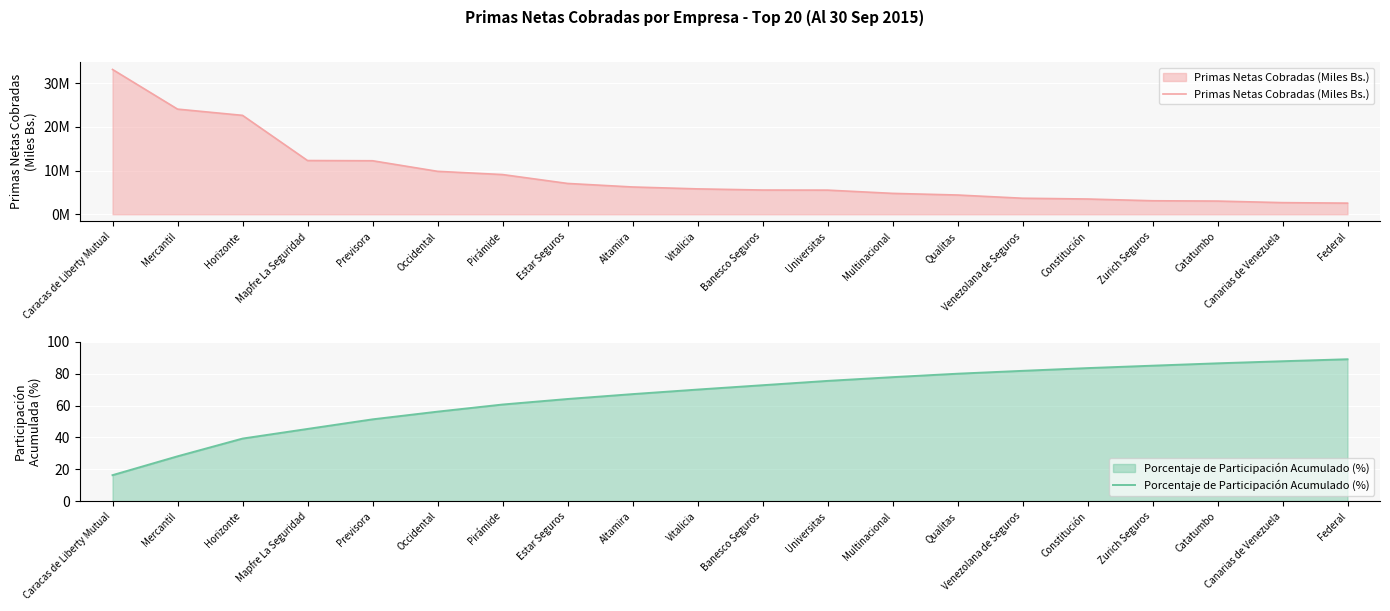

At which category is the sum across all series the highest?

Caracas de Liberty Mutual